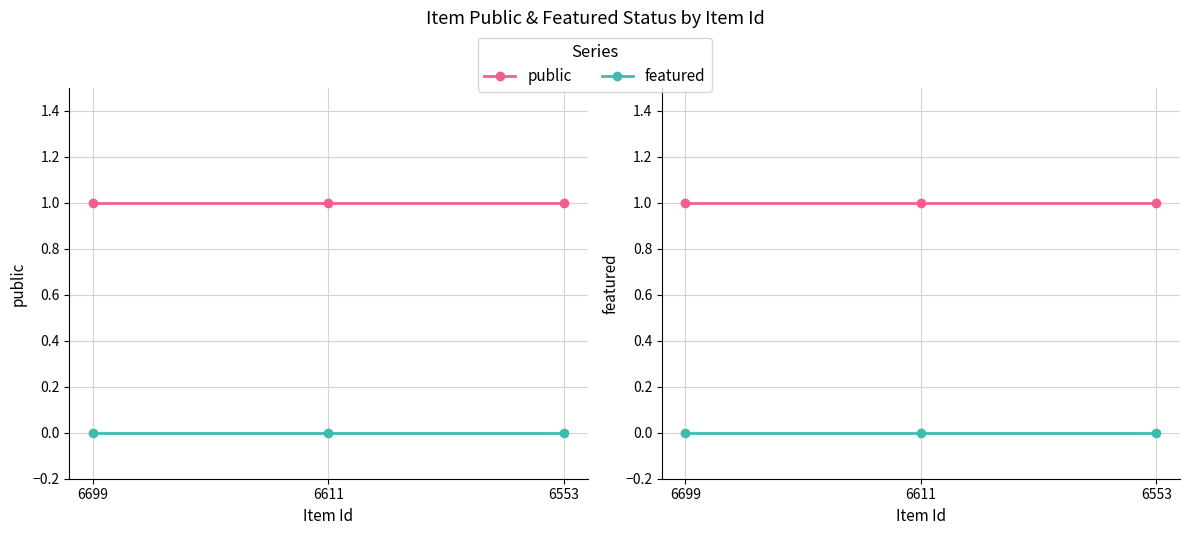

How many lines are shown in the chart?

2